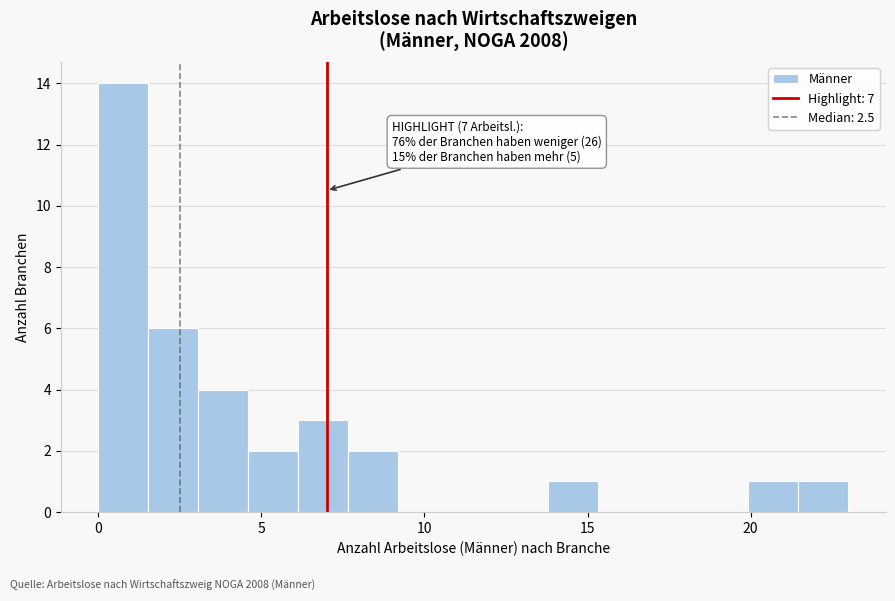

Read against the x-axis, roughly where is the centre of the tallest bar?

1.0